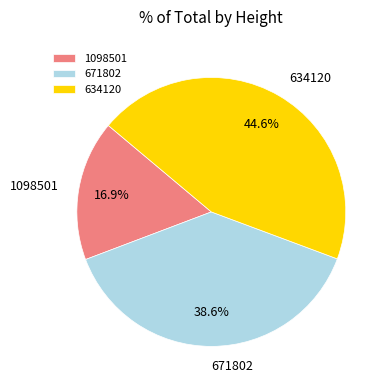

Between 1098501 and 671802, which is larger?

671802